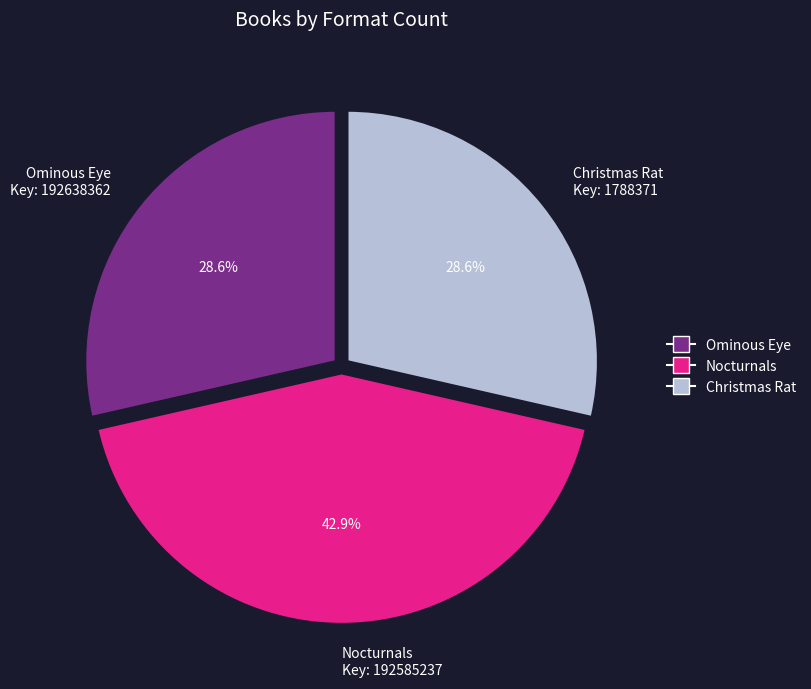

Does Christmas Rat account for over 50% of the chart?

No